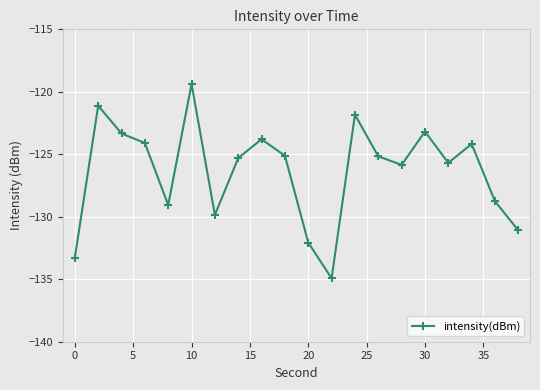

True or false: the data has more than 0 interior local peaks.

True